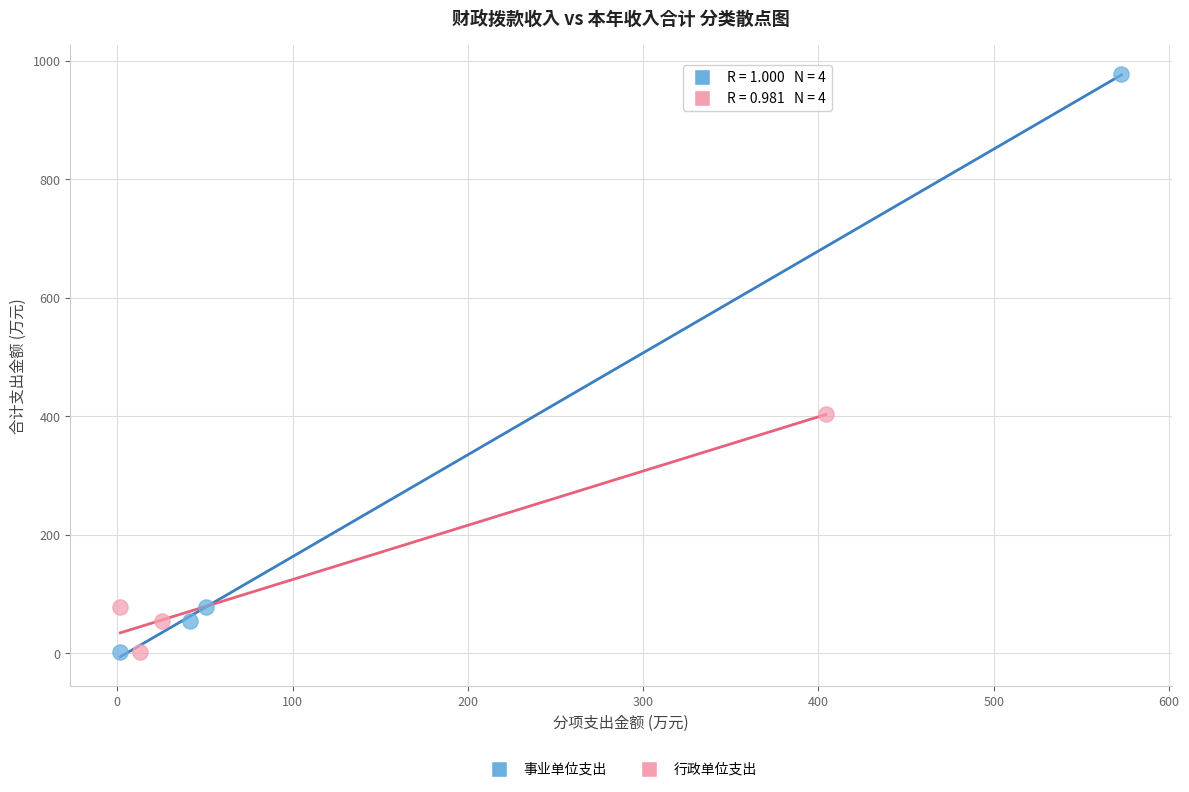

Which series has the largest Y range (max minus min)?

事业单位支出